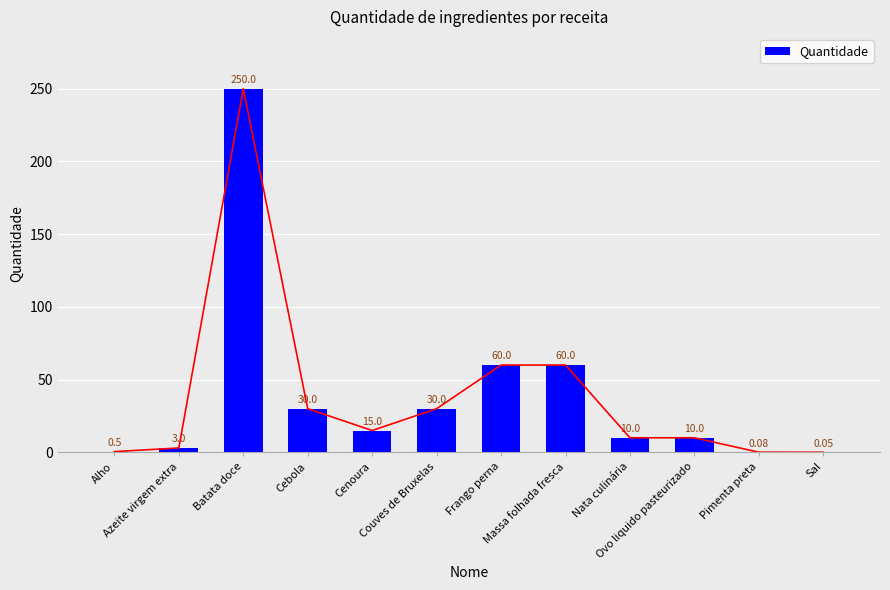

Does the chart contain any negative values?

No